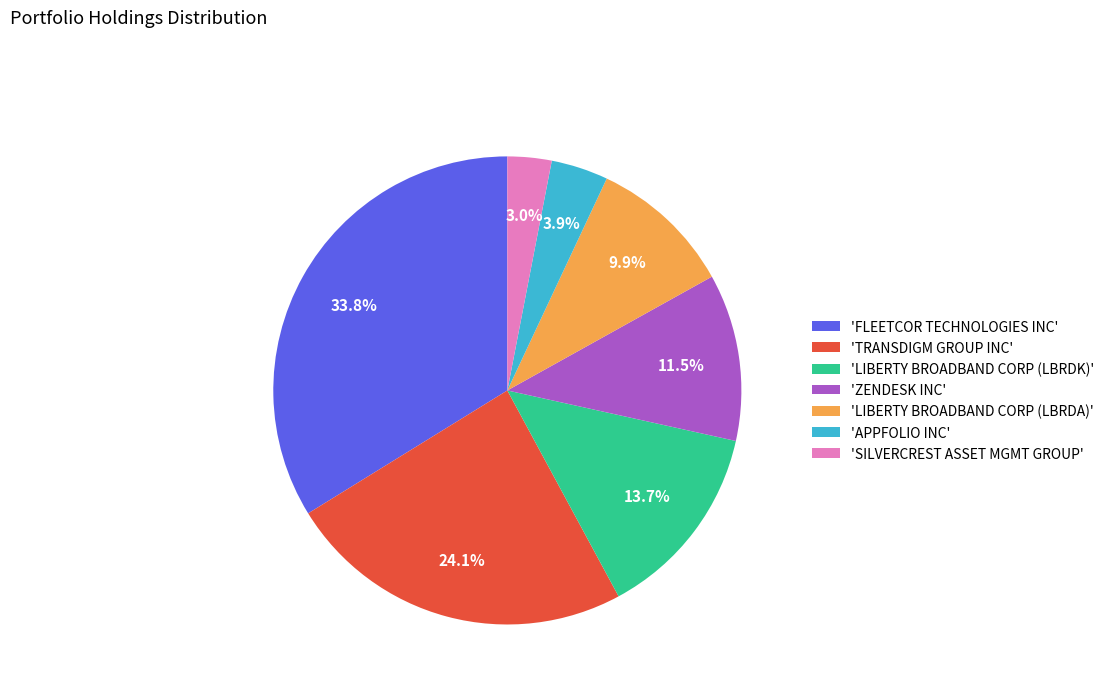

Does any single category account for the majority?

No